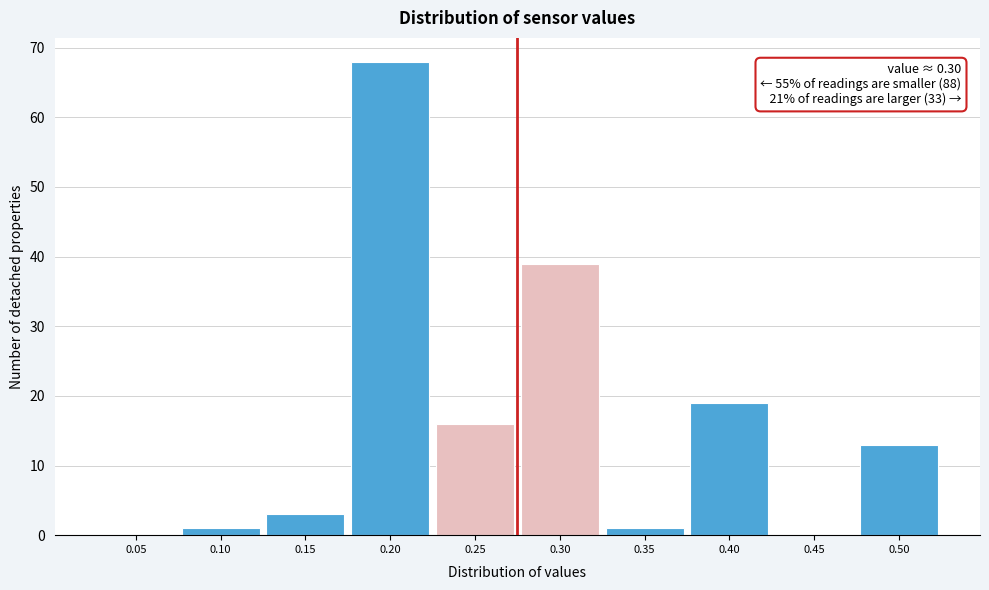

Reading right to left, transcribe all the data shown in this chart.

0.50=13	0.45=0	0.40=19	0.35=1	0.30=39	0.25=16	0.20=68	0.15=3	0.10=1	0.05=0